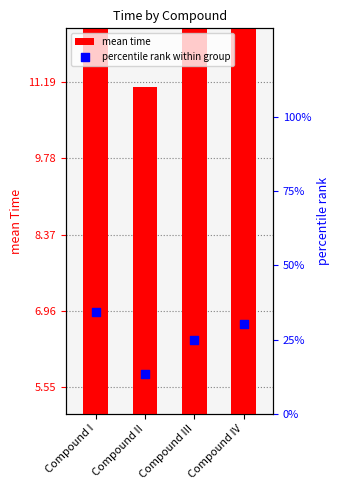

Which series has the largest total across all categories?

percentile rank within group